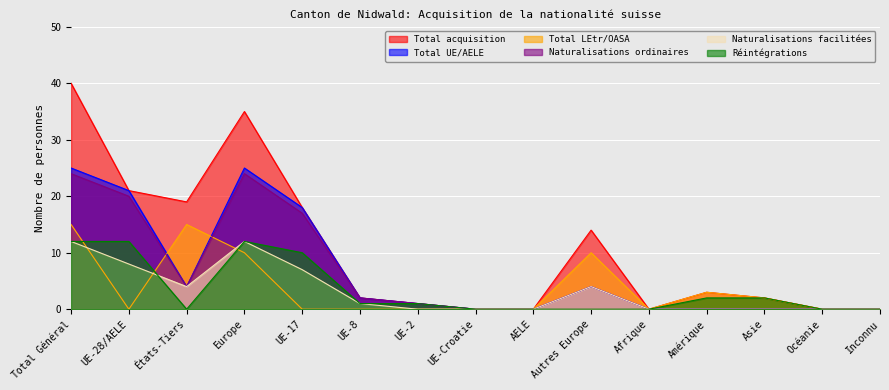

Is the value of Total LEtr/OASA at Europe greater than the value of Réintégrations at Océanie?

Yes